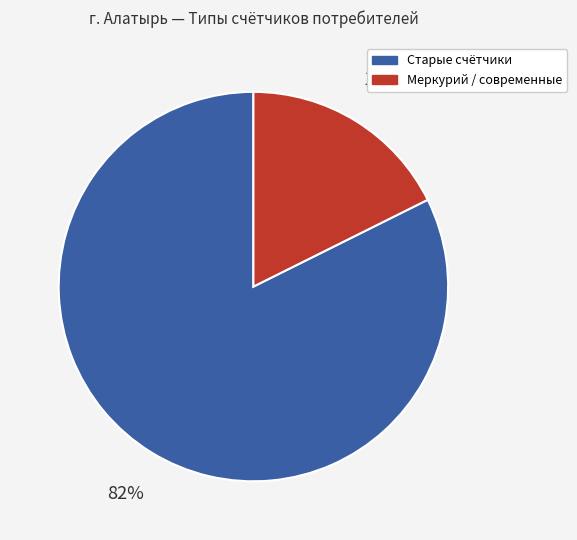

Does any single category account for the majority?

Yes